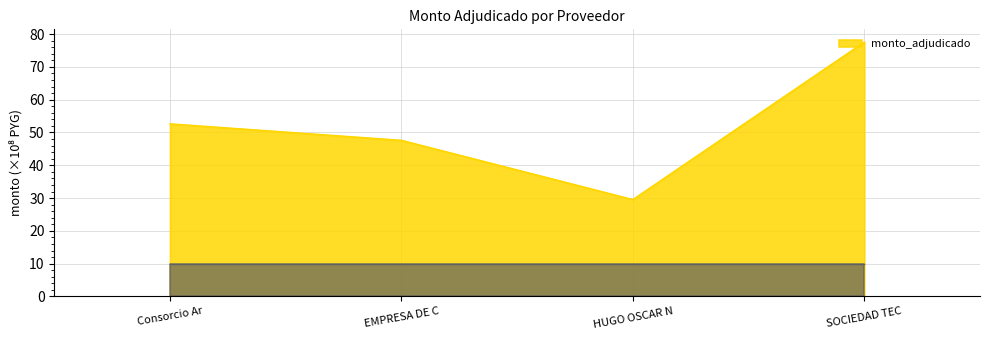

What is the approximate value at Consorcio Ar?

52.6